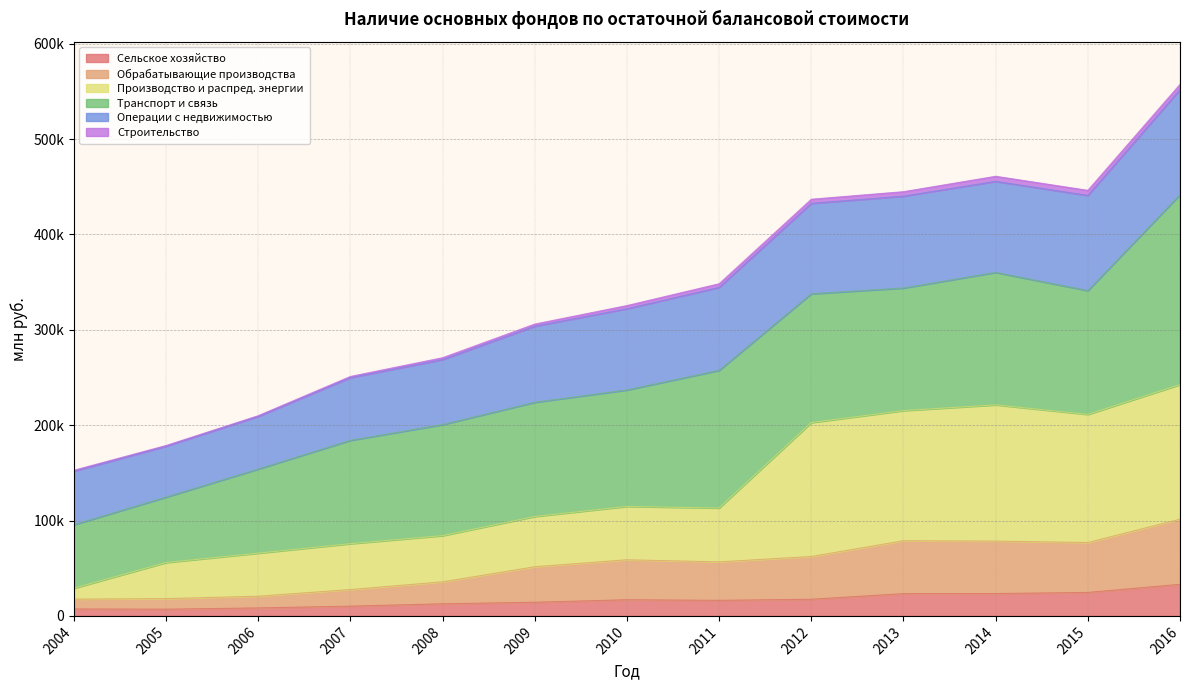

At which label does Сельское хозяйство reach its peak?

2016